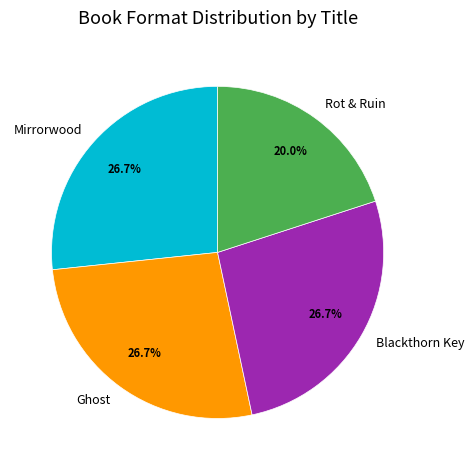

Approximately how many times larger is the value at Mirrorwood compared to Ghost?

1.0